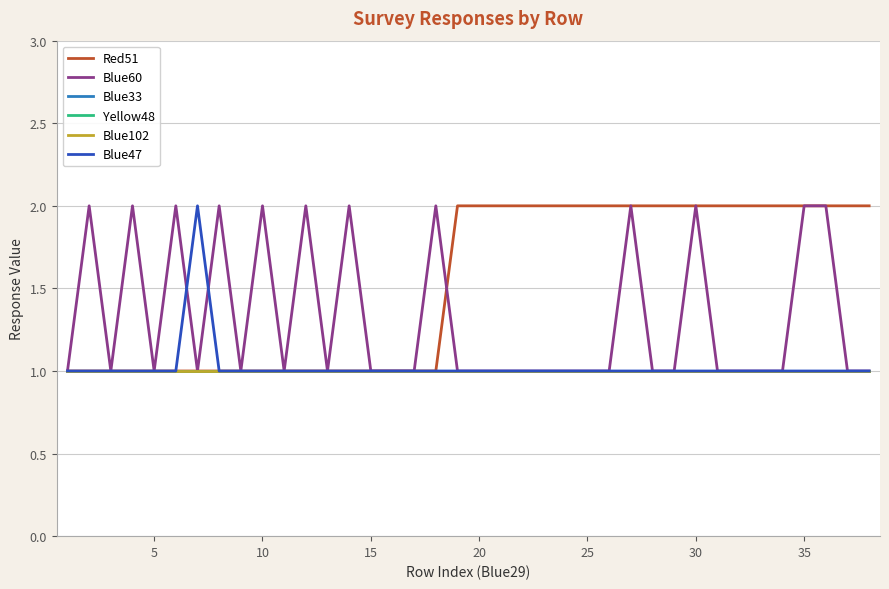

How many Red51 values are between 1 and 2?

38